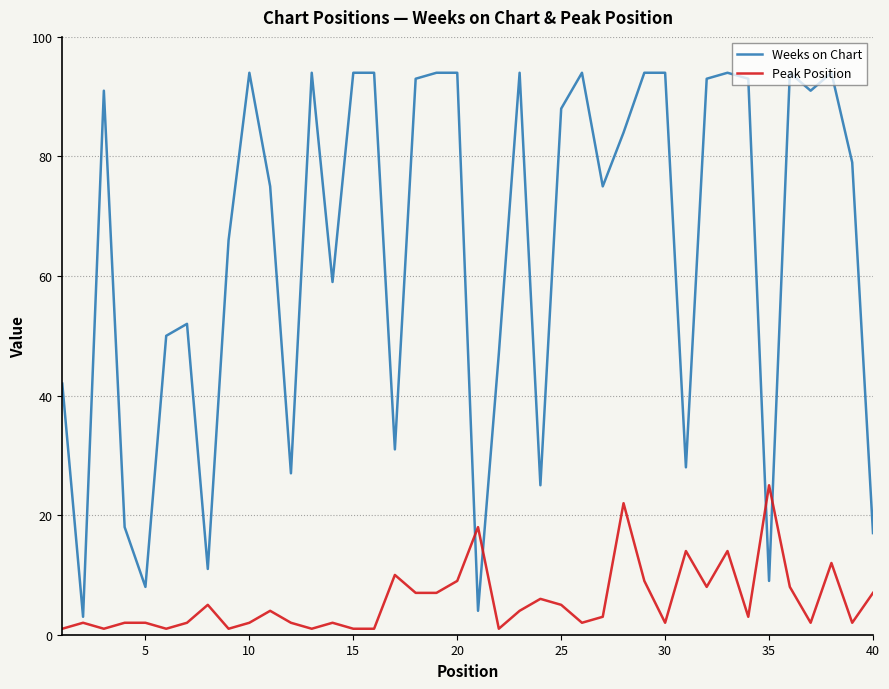

Reading left to right, extract all data points from this chart.

Weeks on Chart: 42	3	91	18	8	50	52	11	66	94	75	27	94	59	94	94	31	93	94	94	4	47	94	25	88	94	75	84	94	94	28	93	94	93	9	94	91	94	79	17
Peak Position: 1	2	1	2	2	1	2	5	1	2	4	2	1	2	1	1	10	7	7	9	18	1	4	6	5	2	3	22	9	2	14	8	14	3	25	8	2	12	2	7